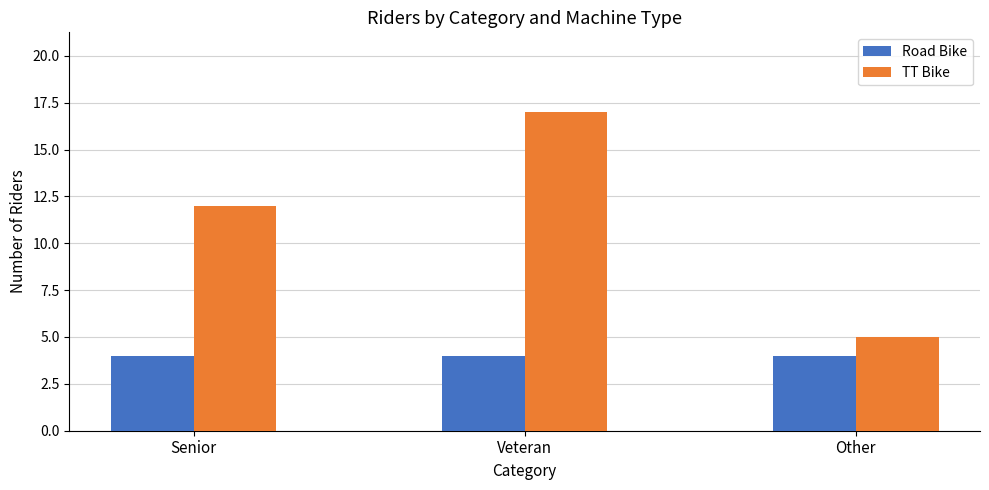

How many data points in TT Bike are less than 12?

1